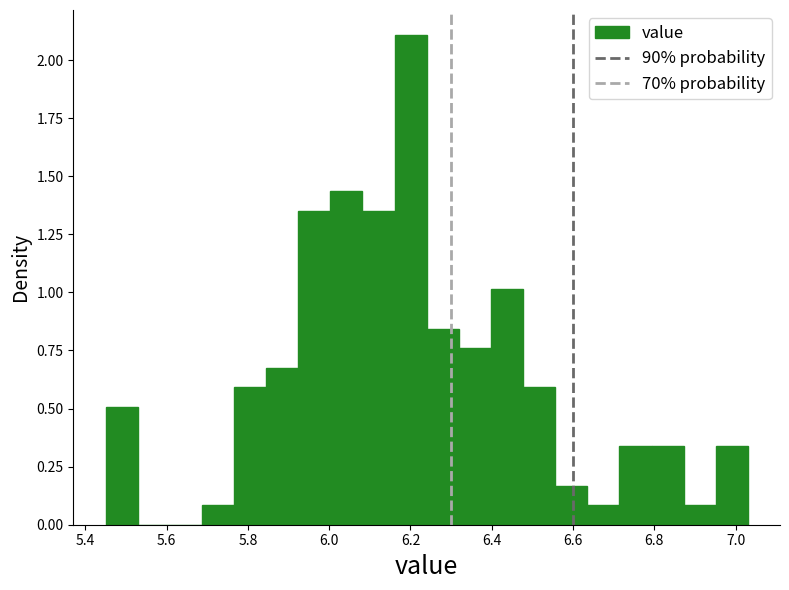

Read against the x-axis, roughly where is the centre of the tallest bar?

6.20